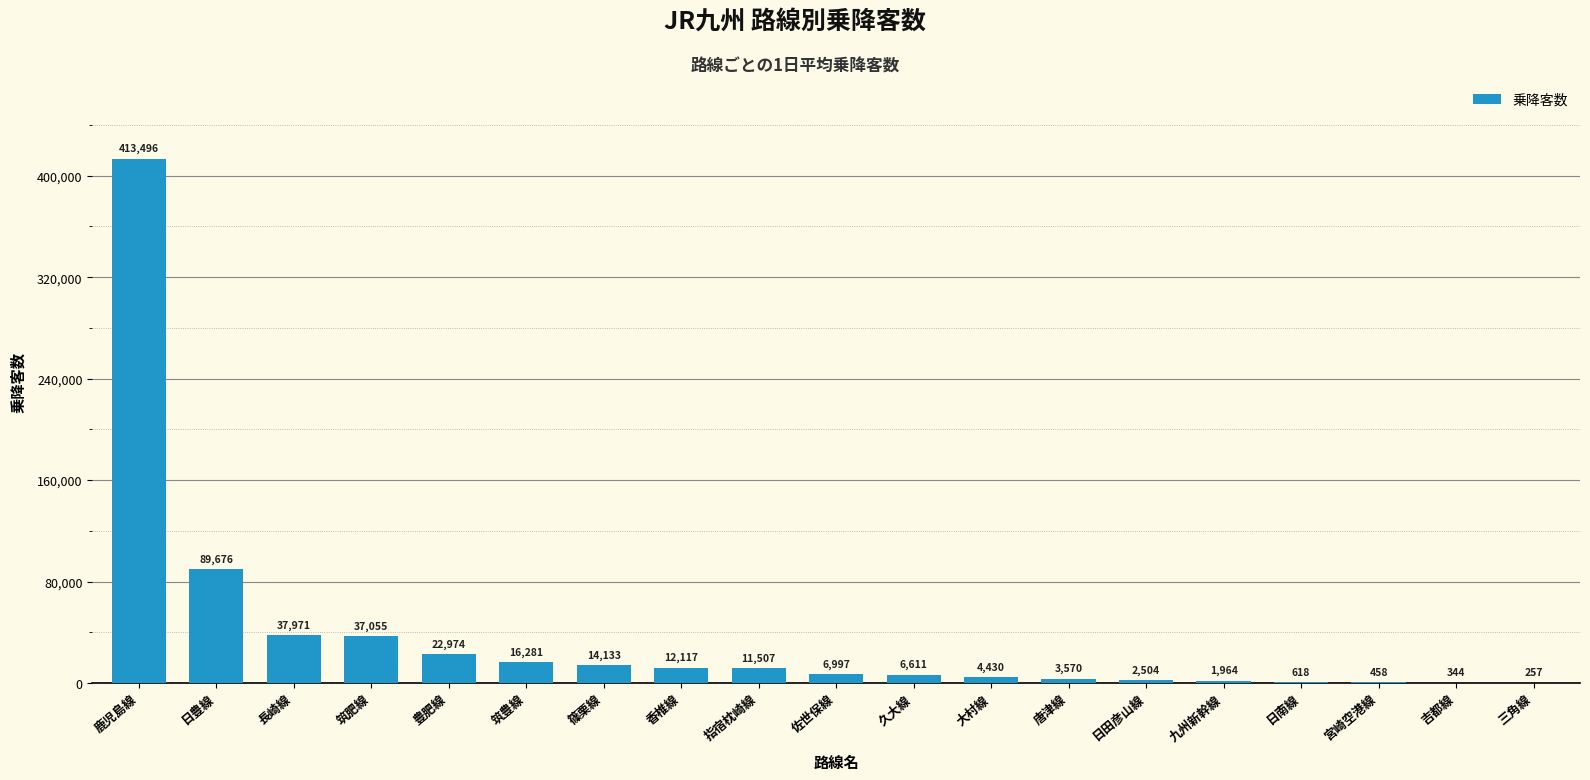

What value does the data have at 指宿枕崎線, to the nearest 50?

11500